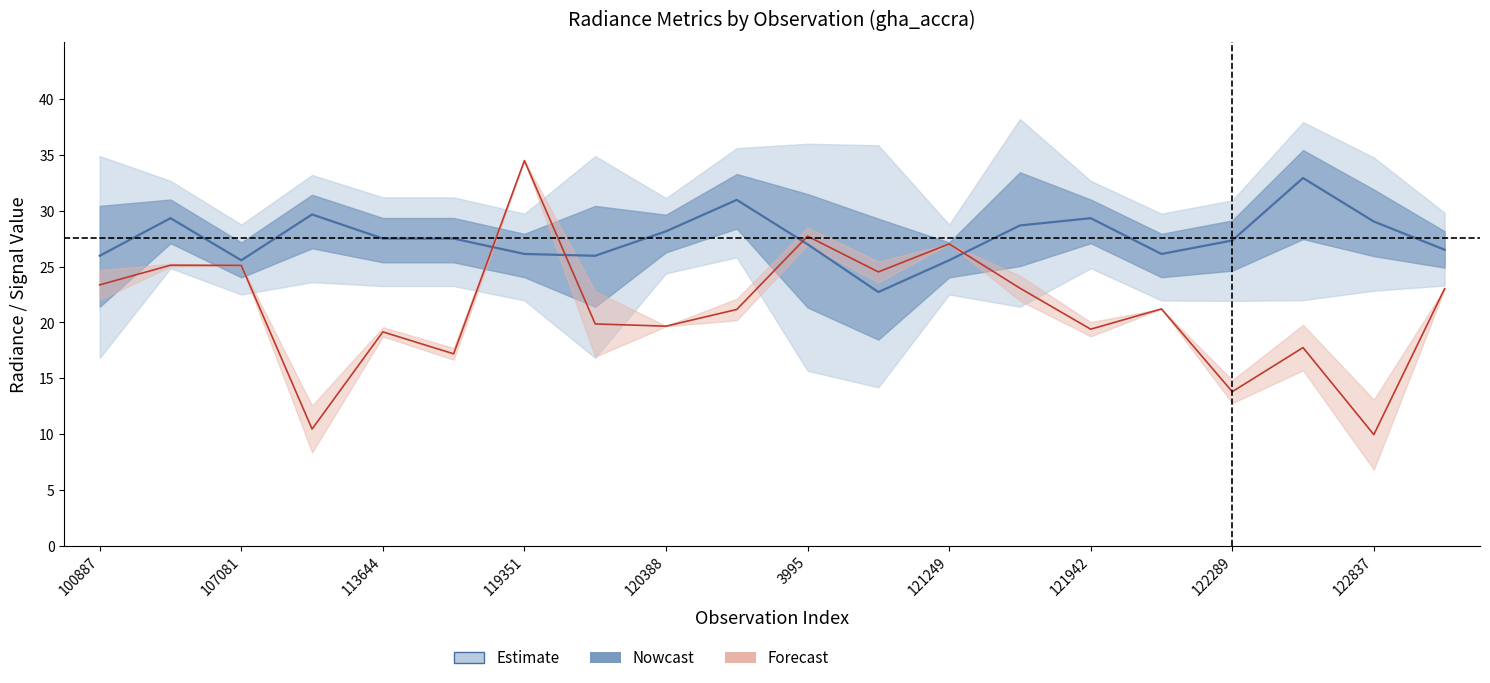

What is the maximum value for dnbrad_mdn?

33.0